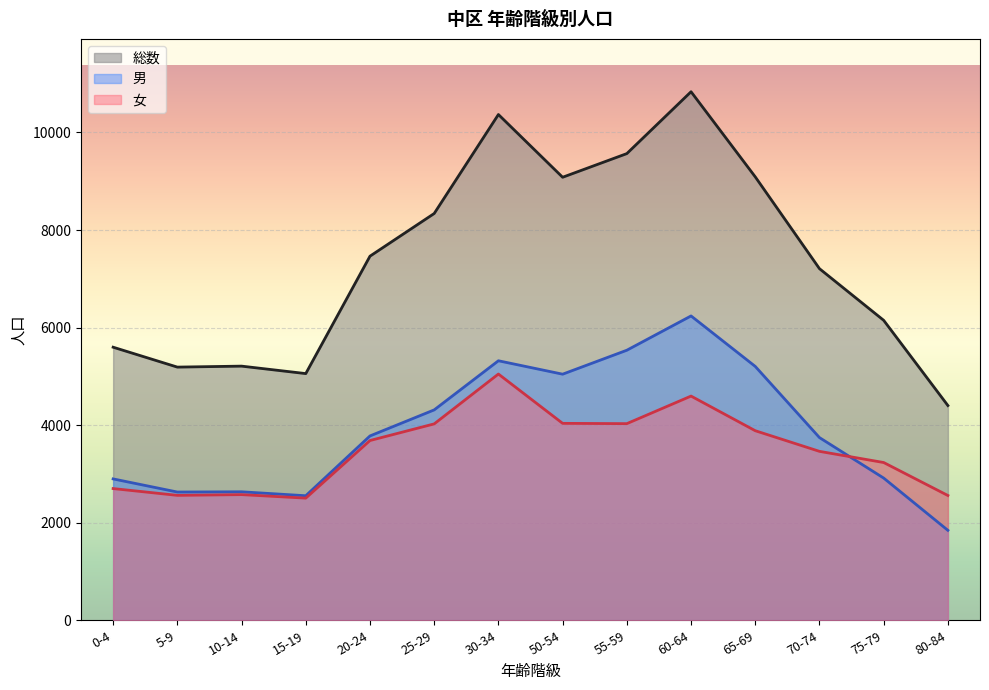

Rank the series at 60-64 from highest to lowest value.

総数, 男, 女